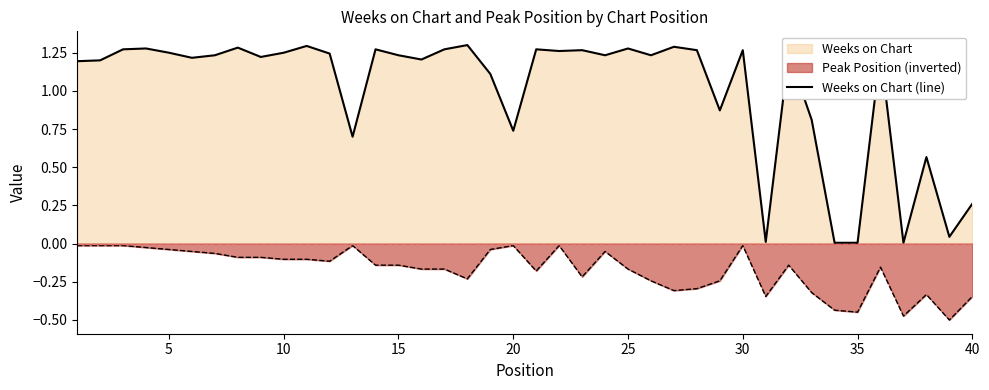

At 5, list the series in order from smallest to largest.

Peak Position (inverted), Weeks on Chart (line)